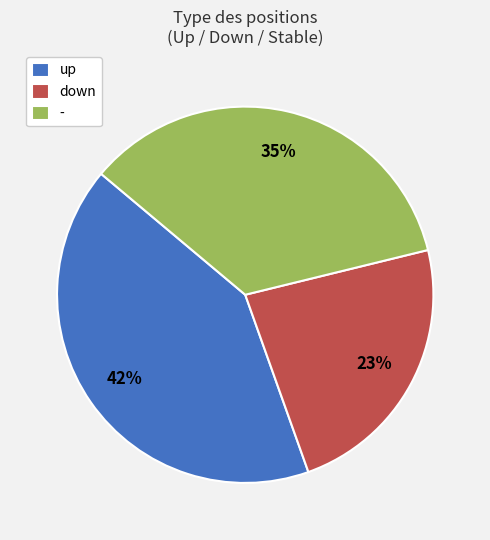

Does - account for over 50% of the chart?

No